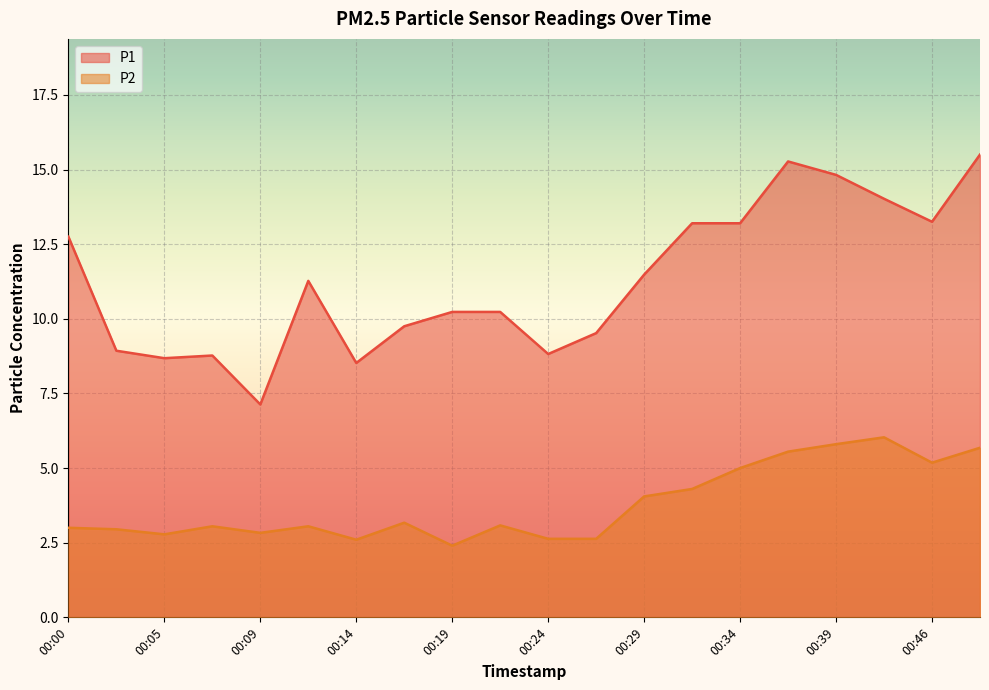

What is the total value across all series at 00:09?

10.0